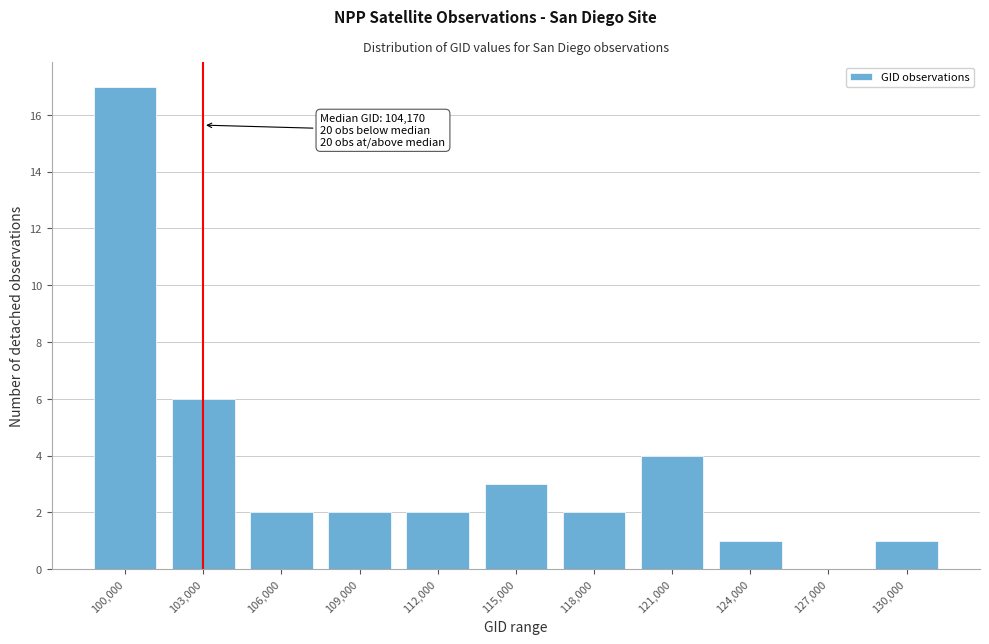

Reading left to right, transcribe all the data shown in this chart.

100,000=17	103,000=6	106,000=2	109,000=2	112,000=2	115,000=3	118,000=2	121,000=4	124,000=1	127,000=0	130,000=1